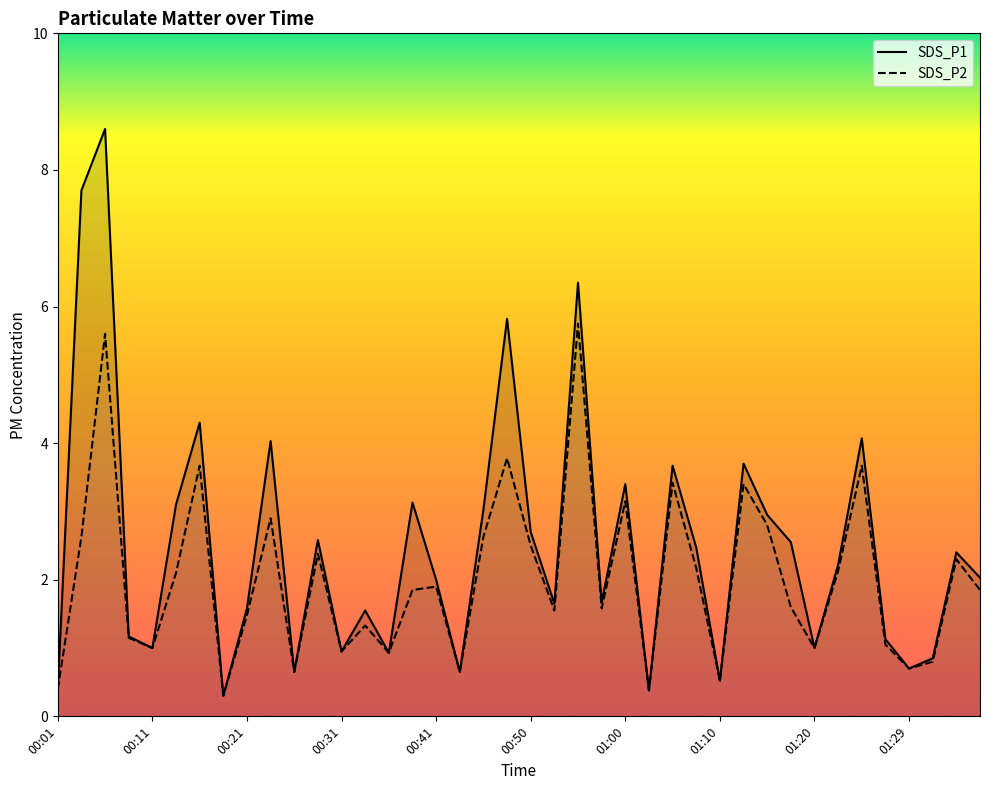

How many data points in SDS_P1 are above 2?

21